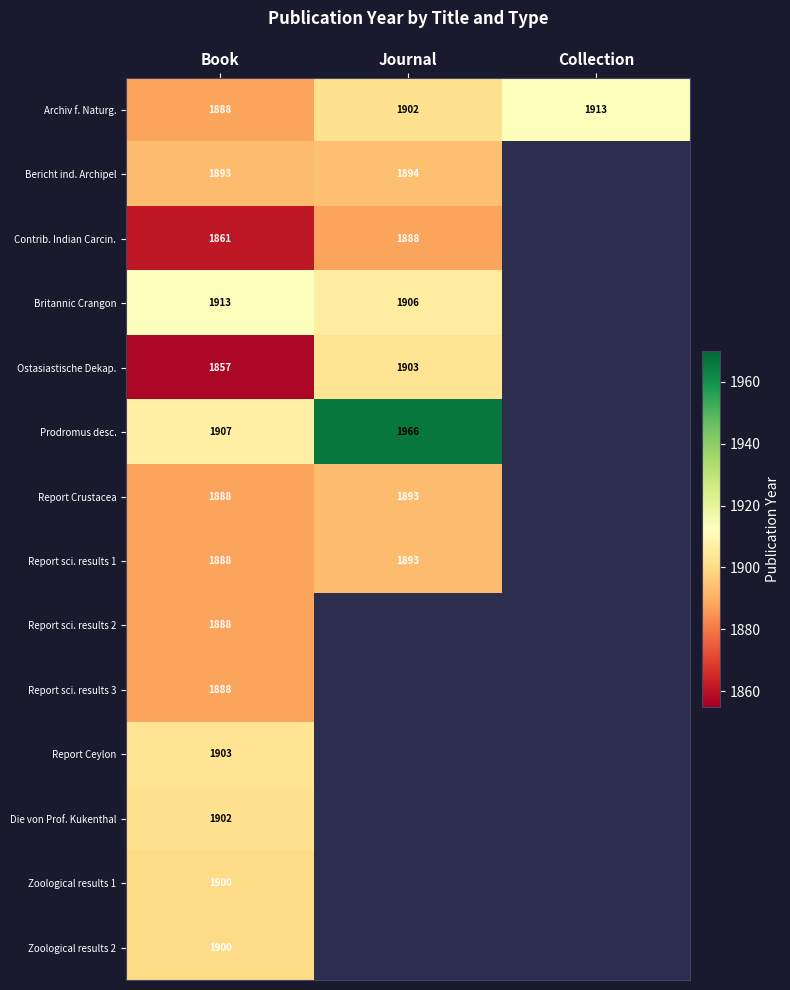

What is the smallest value displayed?

1857.0